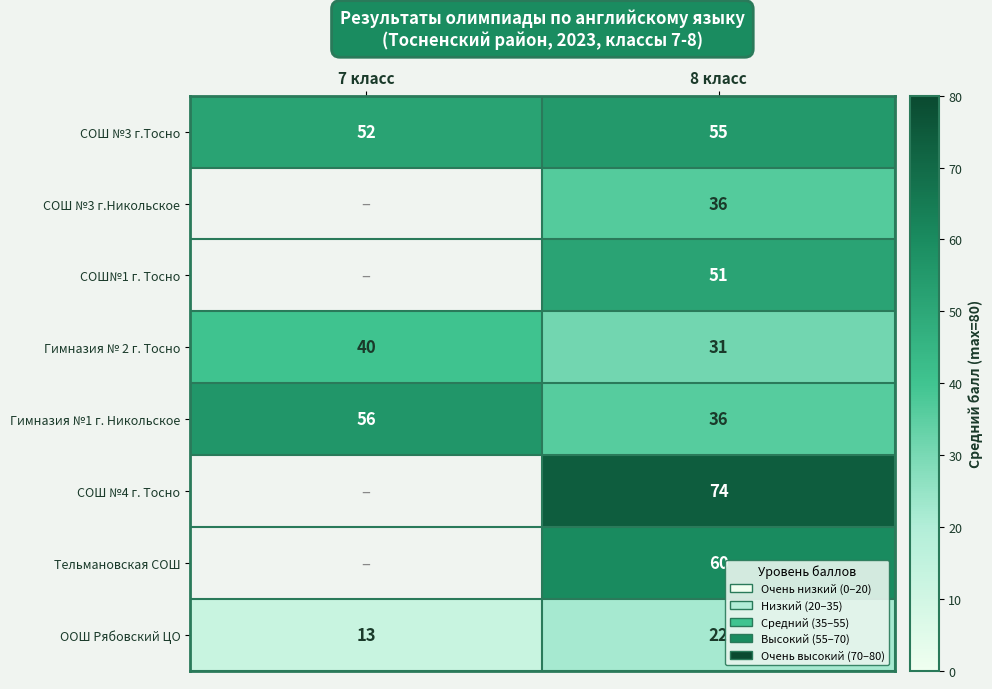

Between 7 класс and 8 класс, which series saw the biggest shift?

Гимназия №1 г. Никольское